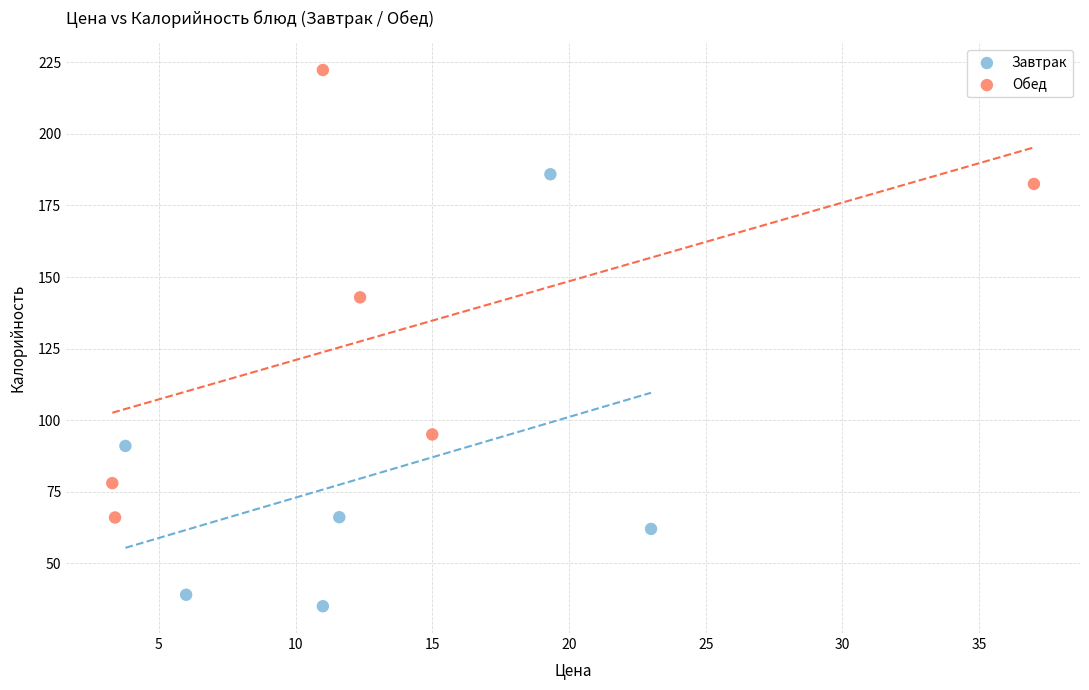

Which series reaches the minimum Y coordinate?

Завтрак